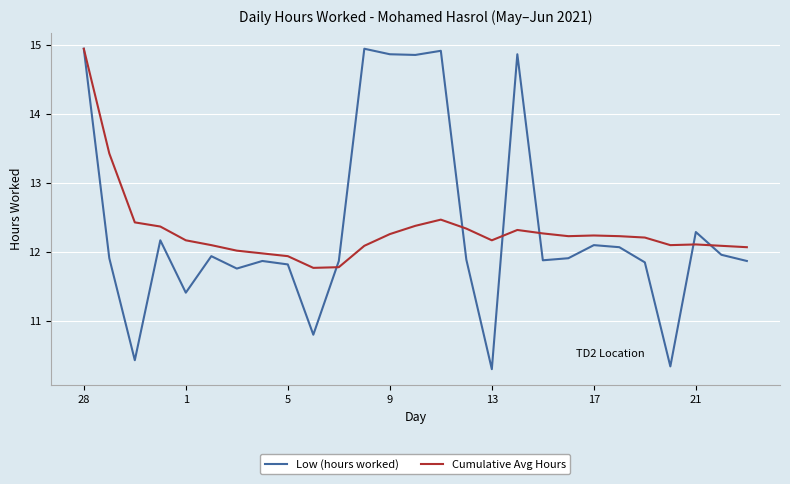

What are all the series names shown in the legend?

Low (hours worked), Cumulative Avg Hours